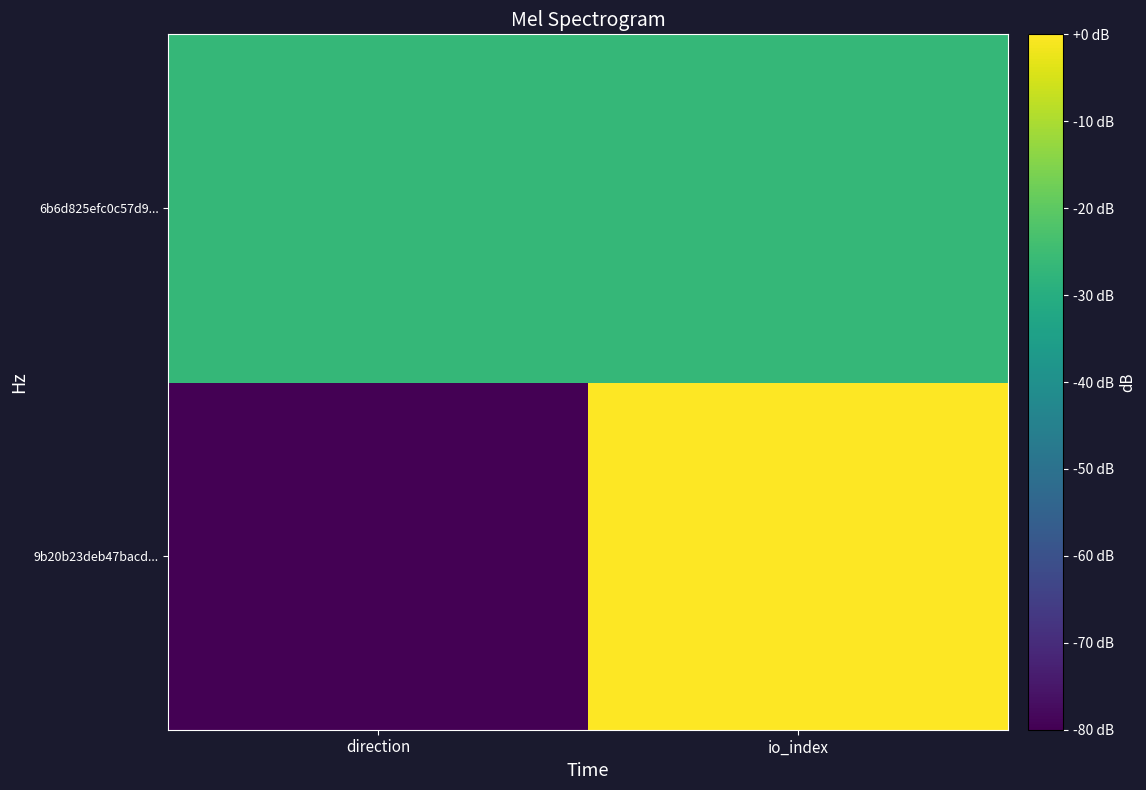

Reading right to left, extract all data points from this chart.

9b20b23deb47bacd...: io_index=0.0	direction=-80.0
6b6d825efc0c57d9...: io_index=-26.7	direction=-26.7